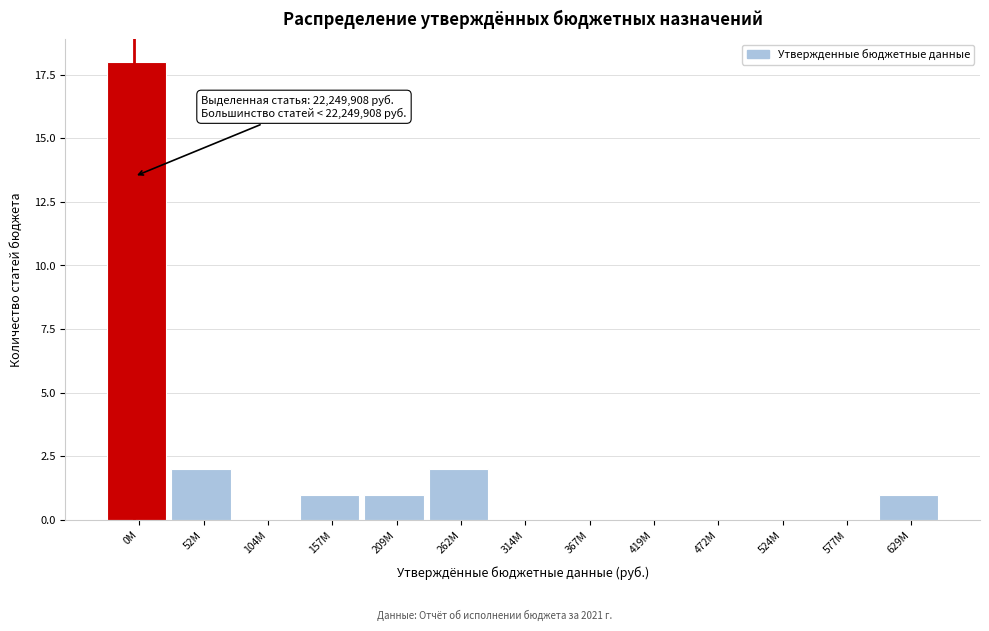

Reading left to right, list all the values displayed in this chart.

0M=18	52M=2	104M=0	157M=1	209M=1	262M=2	314M=0	367M=0	419M=0	472M=0	524M=0	577M=0	629M=1